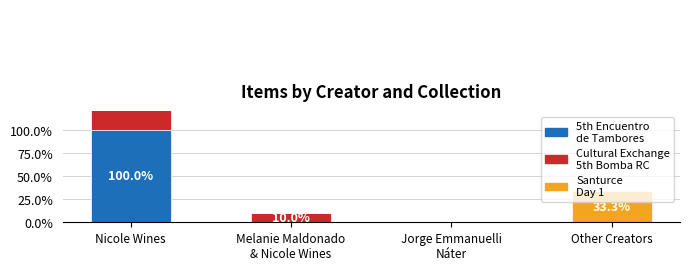

How many bars are there in total?

12